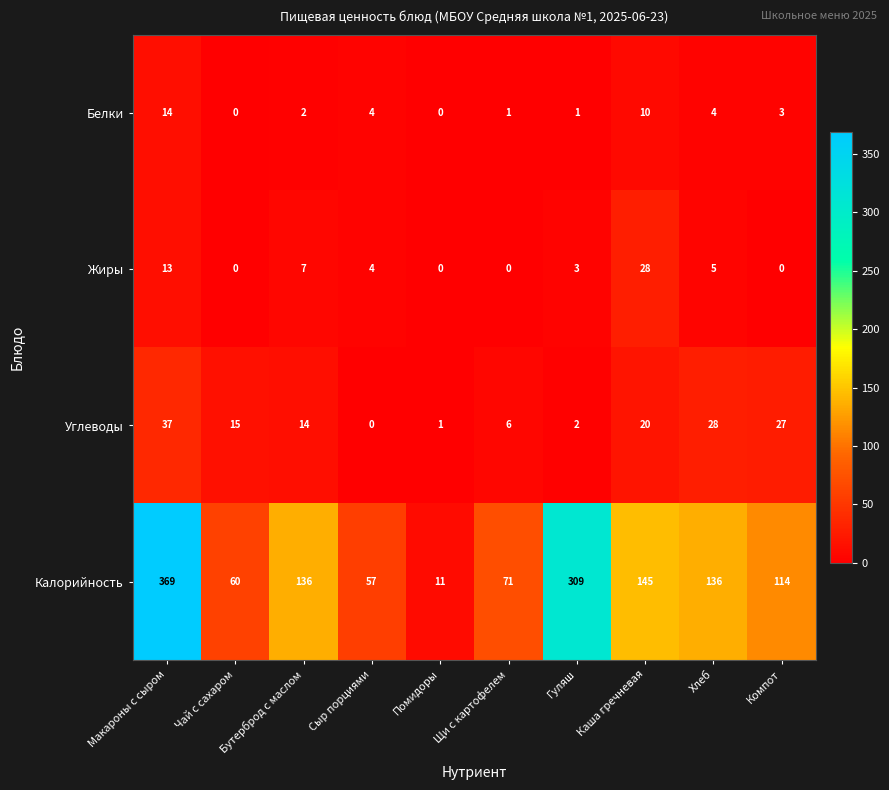

Rank the series at Компот from highest to lowest value.

Калорийность, Углеводы, Белки, Жиры